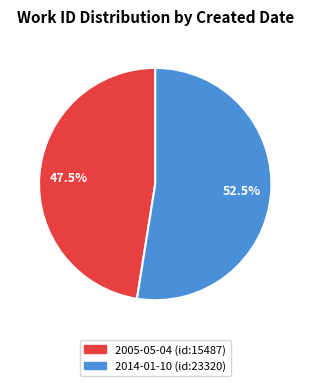

How many slices are in this pie chart?

2